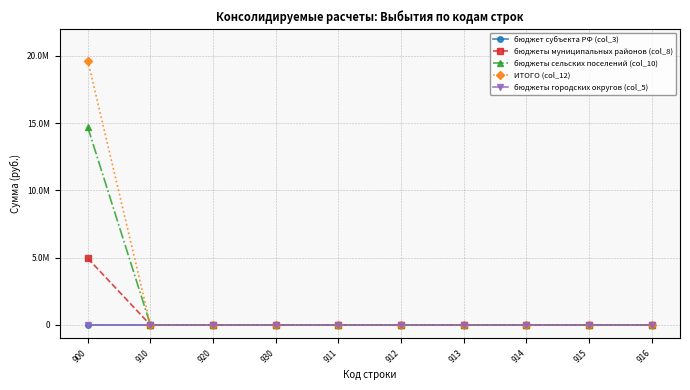

At which label is бюджеты сельских поселений (col_10) closest to 7353553?

910